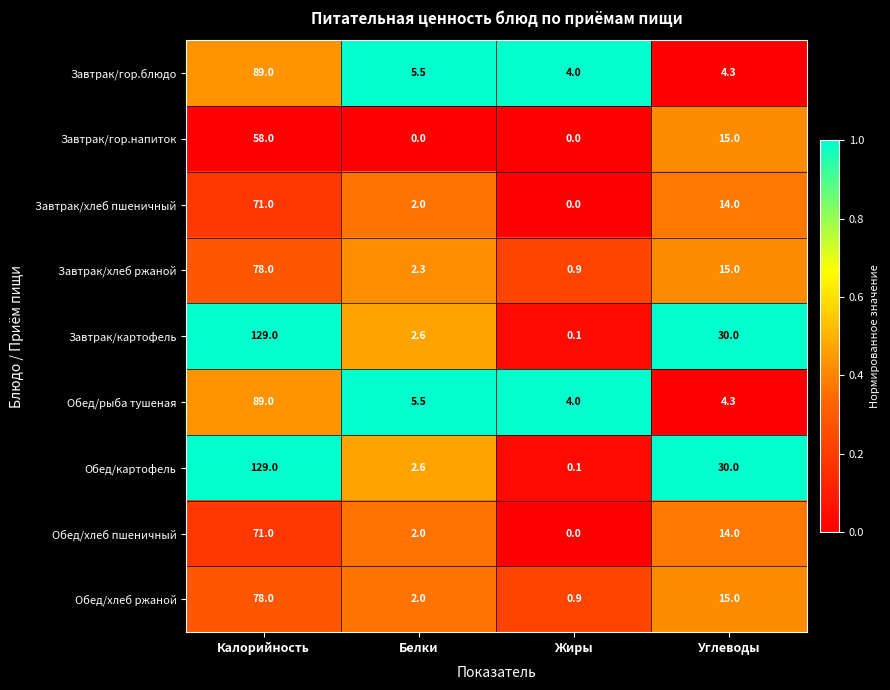

Which category has the highest value across all series?

Калорийность